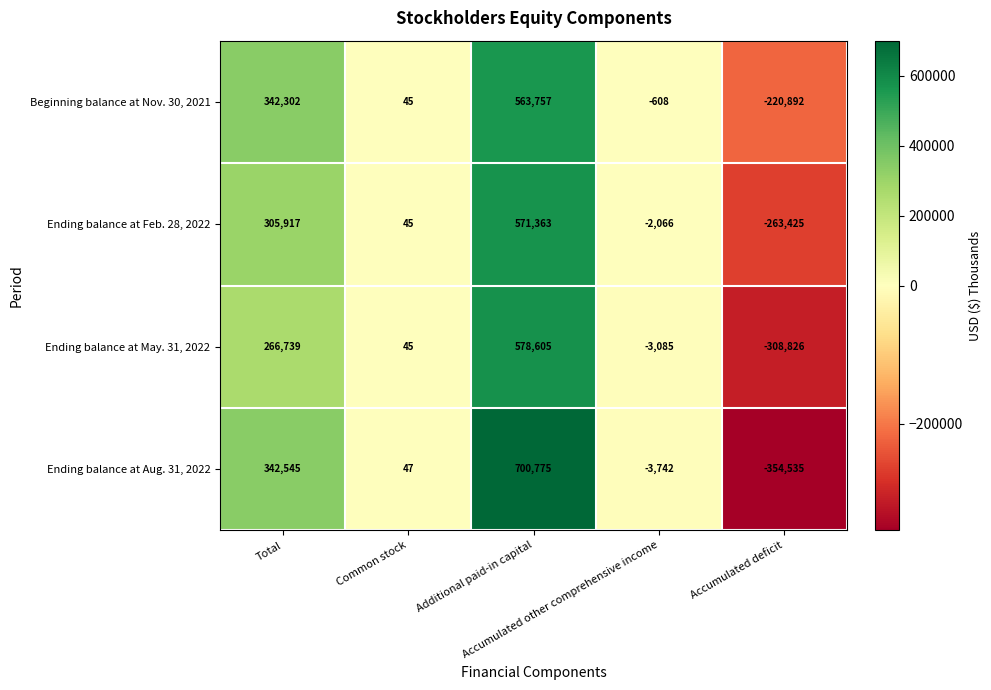

Which series has the largest range (max minus min)?

Ending balance at Aug. 31, 2022